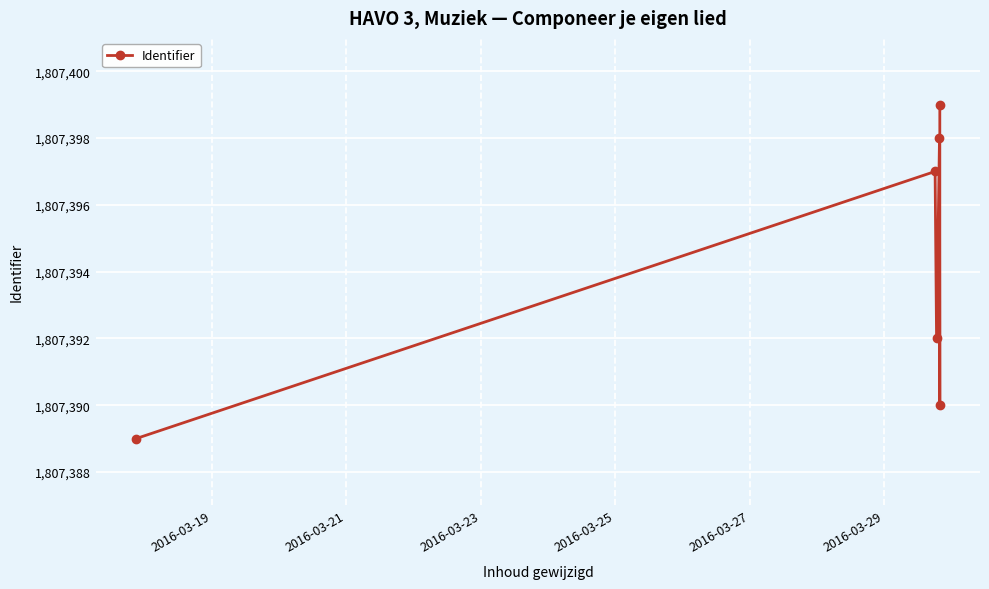

Count the values in the range 1807390 to 1807398.

4